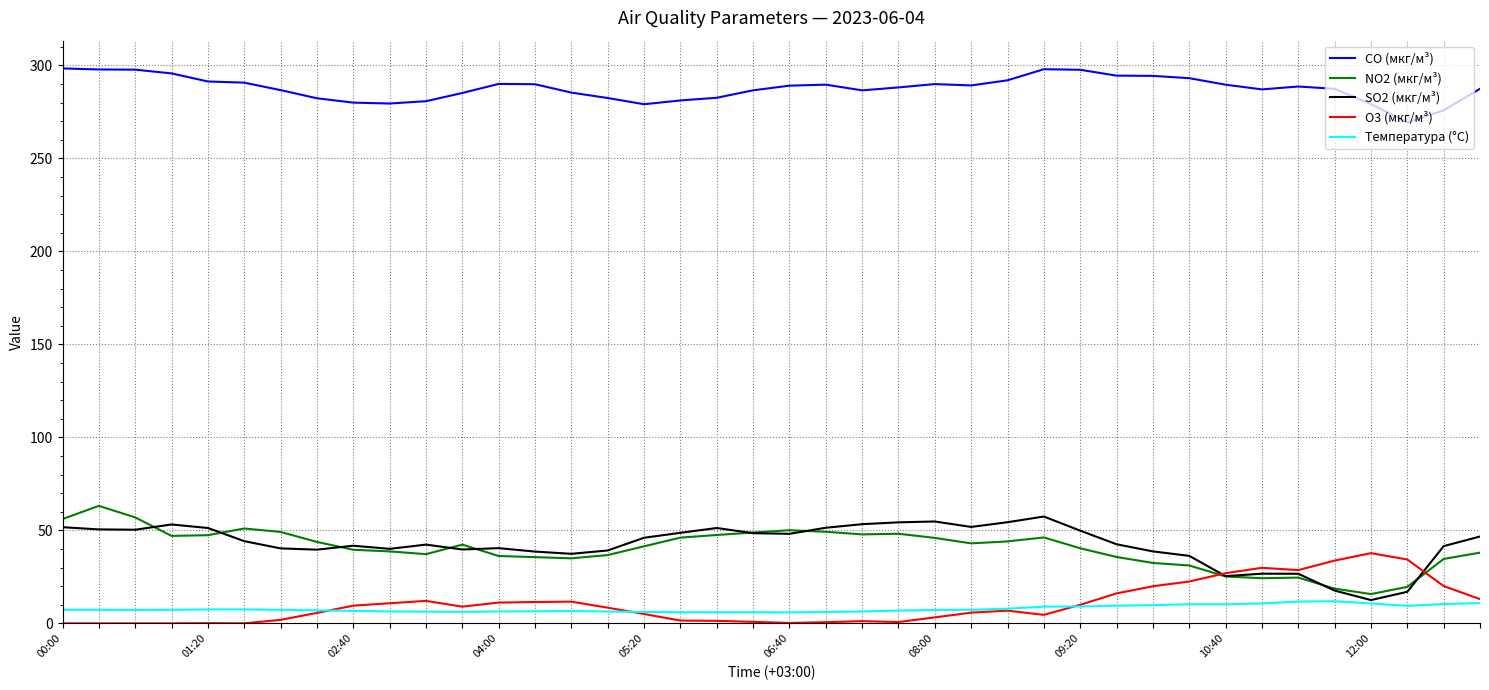

True or false: CO (мкг/м³) and NO2 (мкг/м³) cross at least once.

False